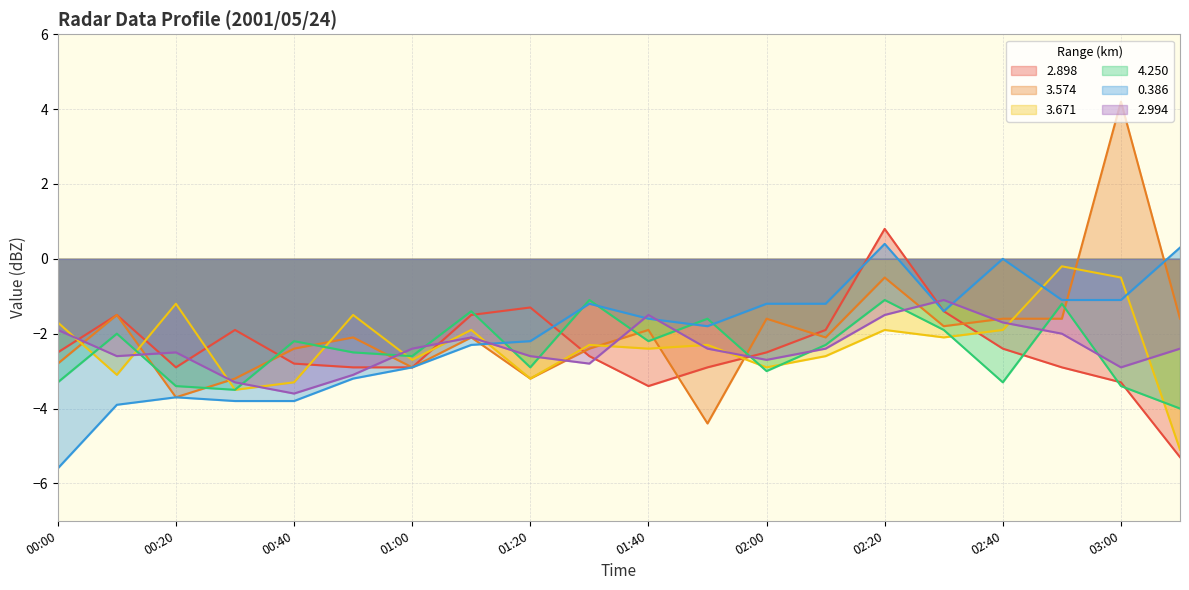

What is the difference between the highest and lowest values at 02:40?

3.3